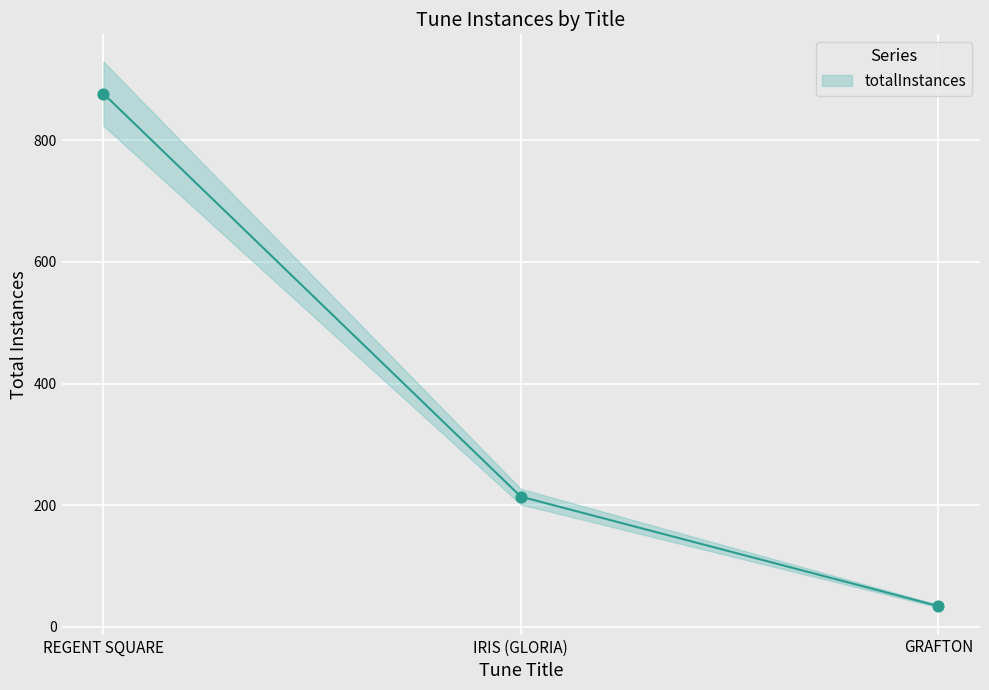

What is the change in value from REGENT SQUARE to GRAFTON?

-843